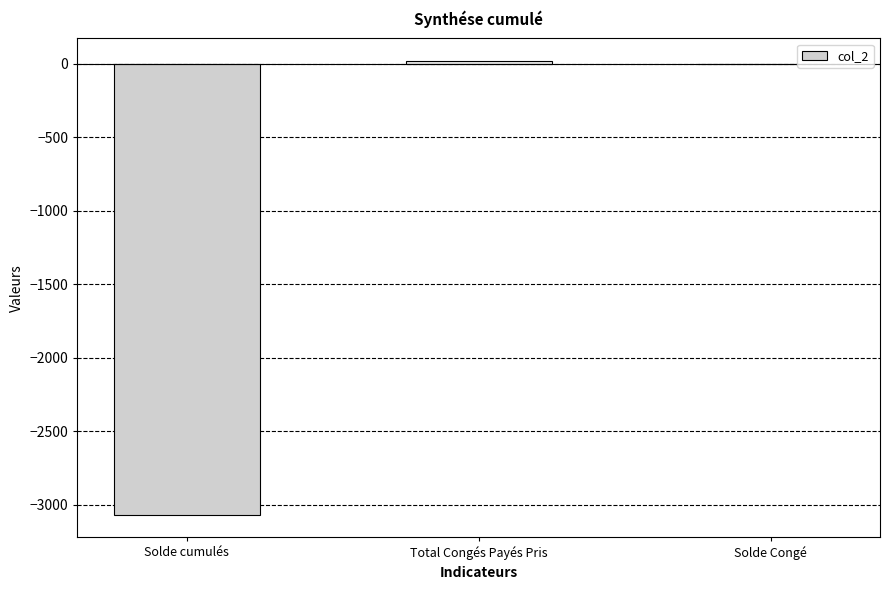

How many data points does each series have?

3